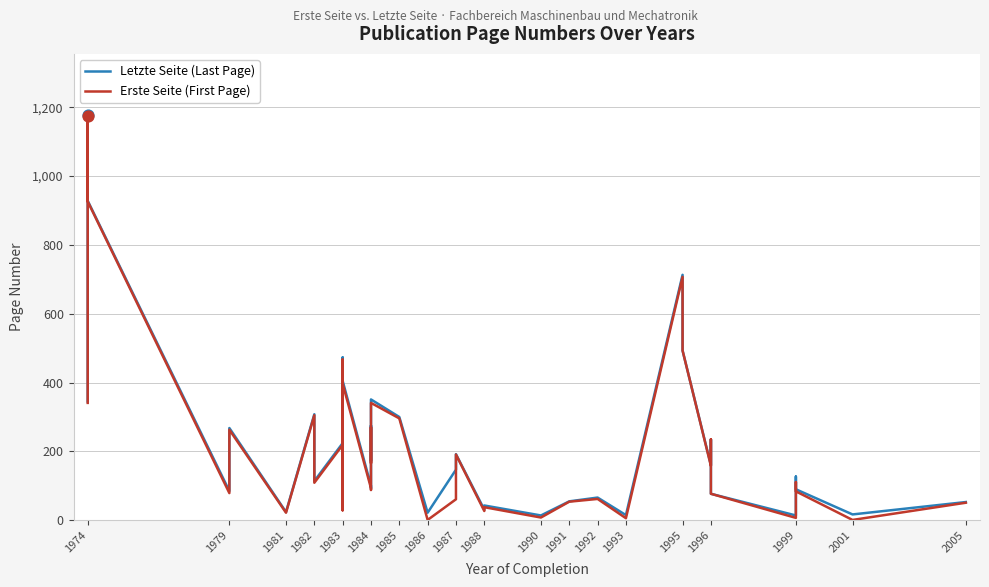

At how many categories does at least one series exceed 44?

32